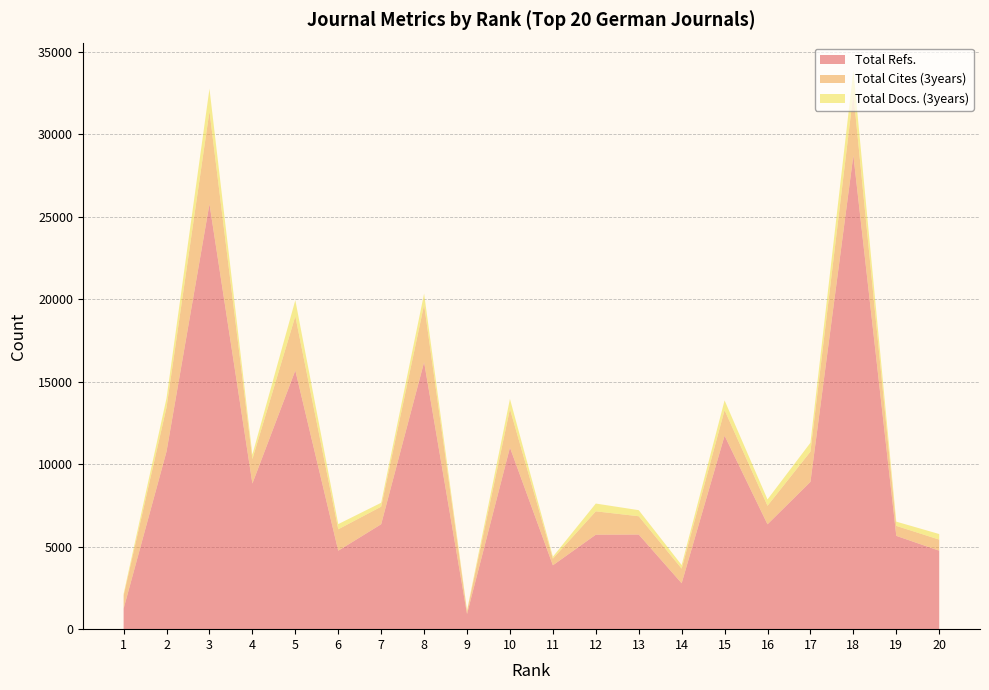

Reading left to right, transcribe all the data shown in this chart.

Total Refs.: 1=1244	2=10772	3=25772	4=8827	5=15681	6=4756	7=6361	8=16184	9=919	10=11009	11=3871	12=5727	13=5736	14=2783	15=11727	16=6357	17=8929	18=28720	19=5656	20=4757
Total Cites (3years): 1=794	2=2671	3=5625	4=1486	5=3288	6=1298	7=1065	8=3481	9=172	10=2336	11=403	12=1416	13=1109	14=888	15=1550	16=1123	17=1835	18=3748	19=605	20=672
Total Docs. (3years): 1=101	2=565	3=1366	4=274	5=975	6=314	7=236	8=677	9=60	10=613	11=119	12=472	13=369	14=216	15=592	16=385	17=537	18=1395	19=257	20=338